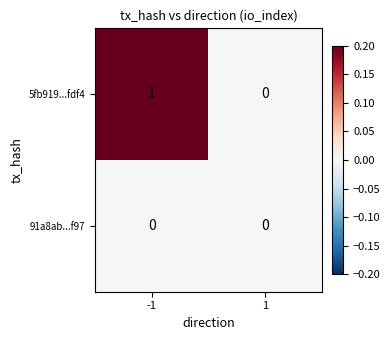

Rank the series by their maximum value, from highest to lowest.

5fb919...fdf4, 91a8ab...f97